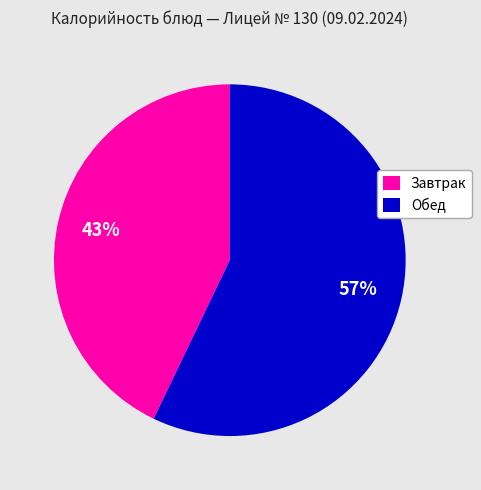

Is there a majority slice in this chart?

Yes